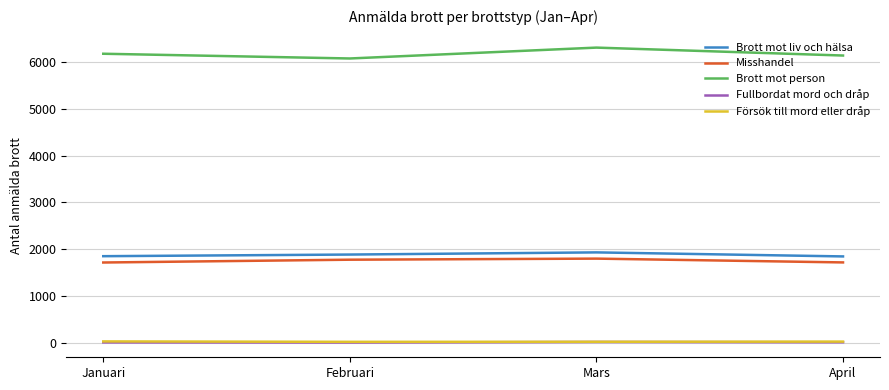

Is this an area chart (filled region under the line)?

No